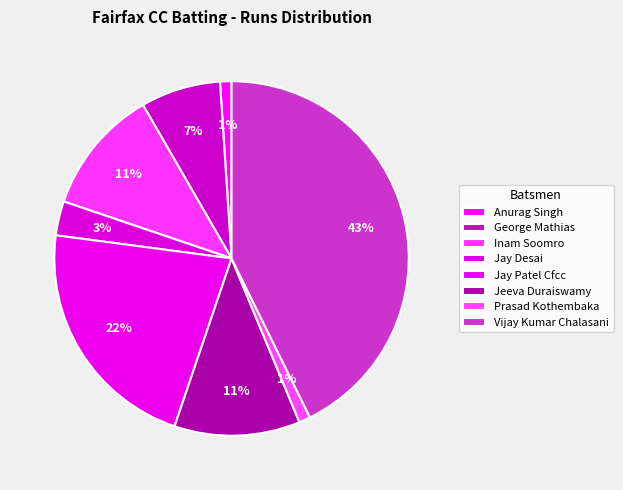

To the nearest percent, what portion does George Mathias represent?

7%